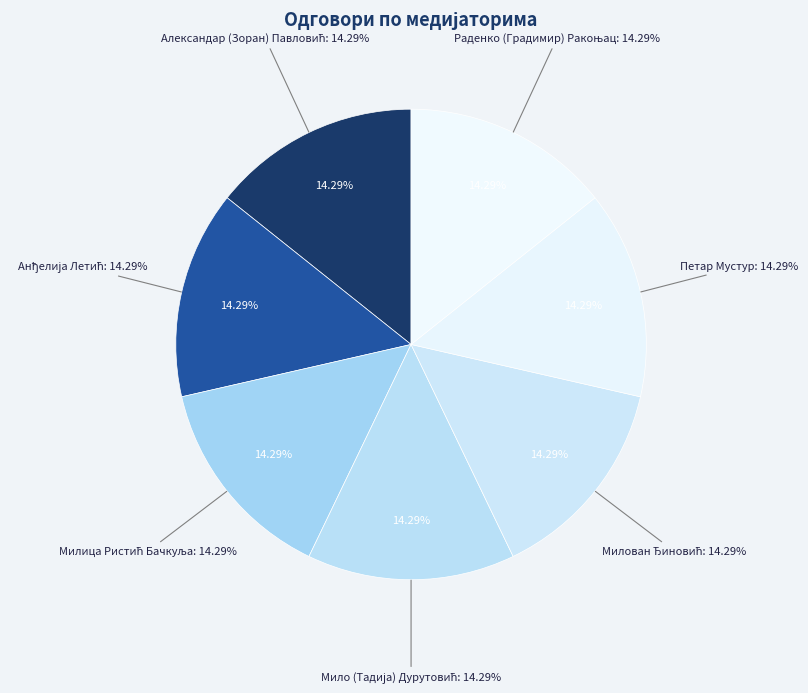

True or false: Зорица (Божидар) Селечанин accounts for 15% of the total.

False